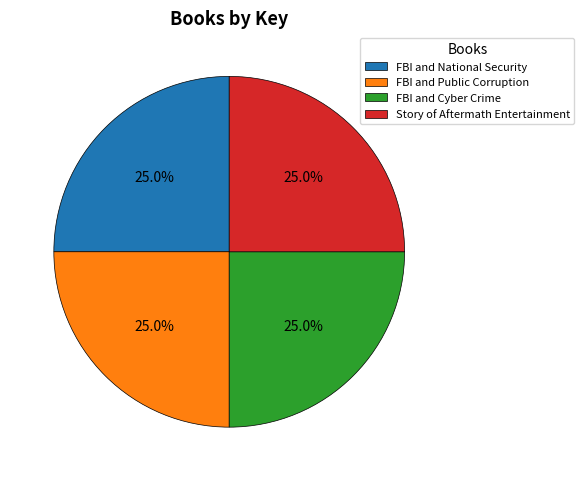

To the nearest percent, what portion does FBI and National Security represent?

25%